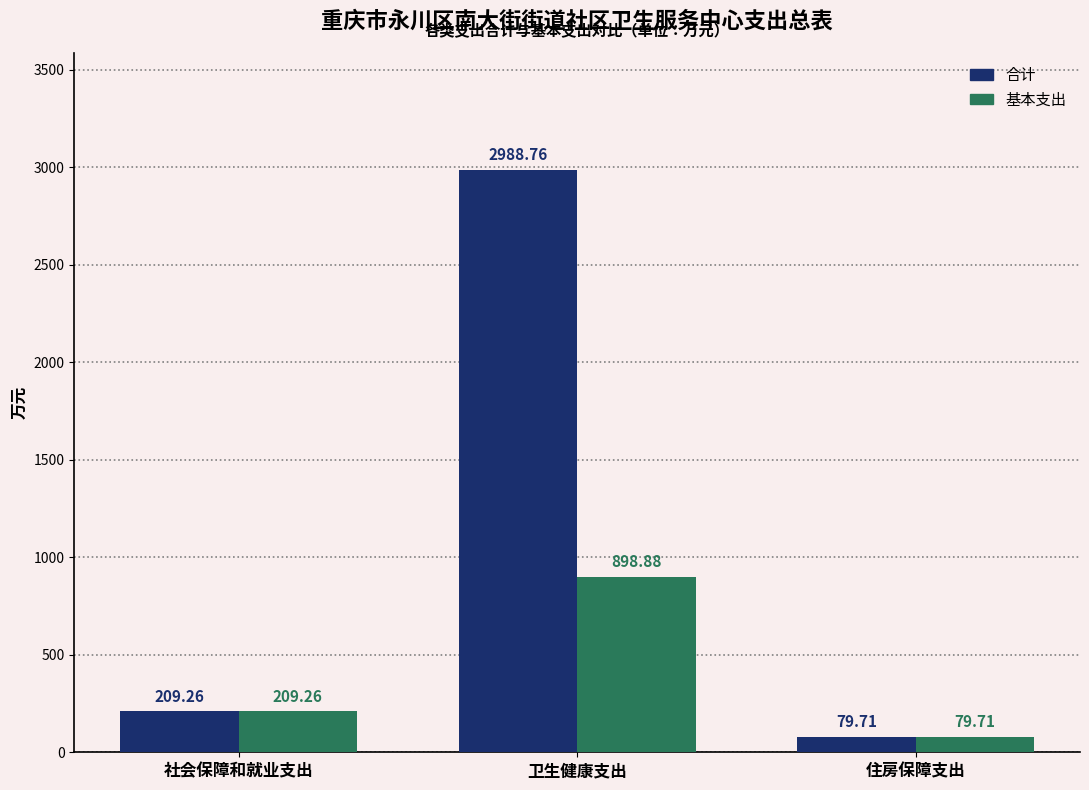

How many distinct data groups are displayed?

2